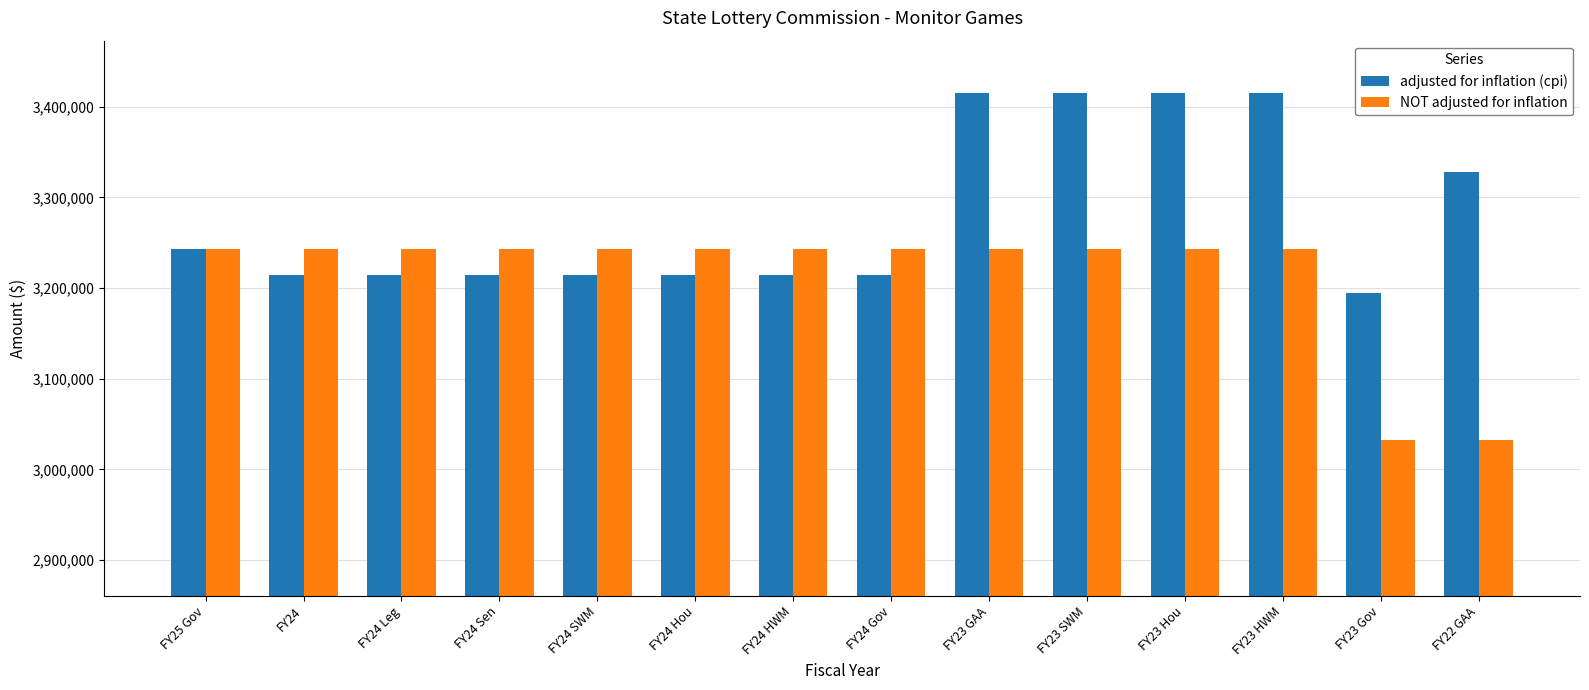

Is it true that NOT adjusted for inflation equals 5225262 at FY23 Gov?

False